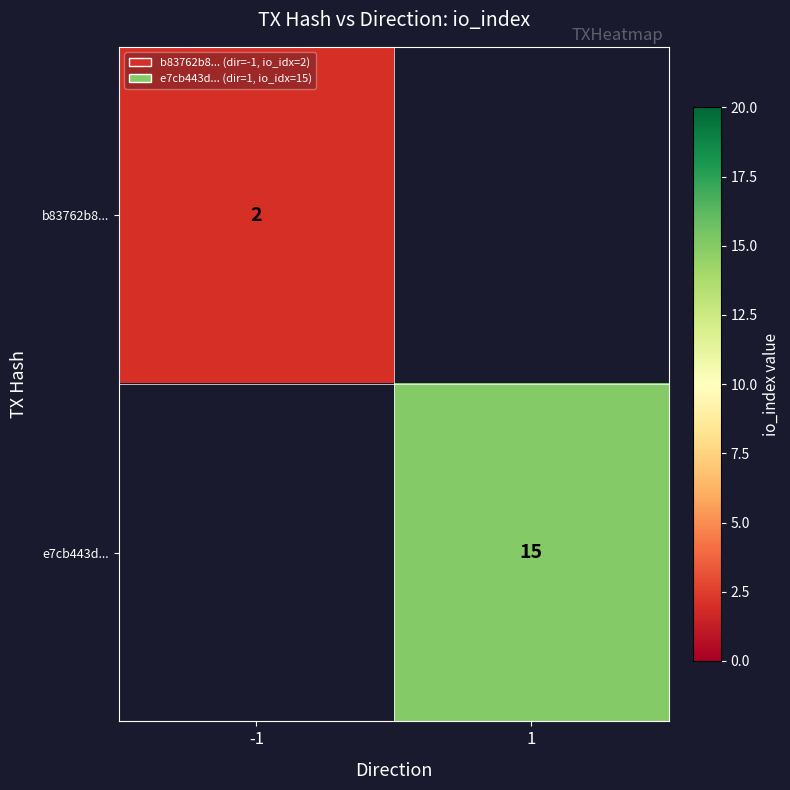

Is the value of e7cb443d... at 1 greater than the value of b83762b8... at -1?

Yes